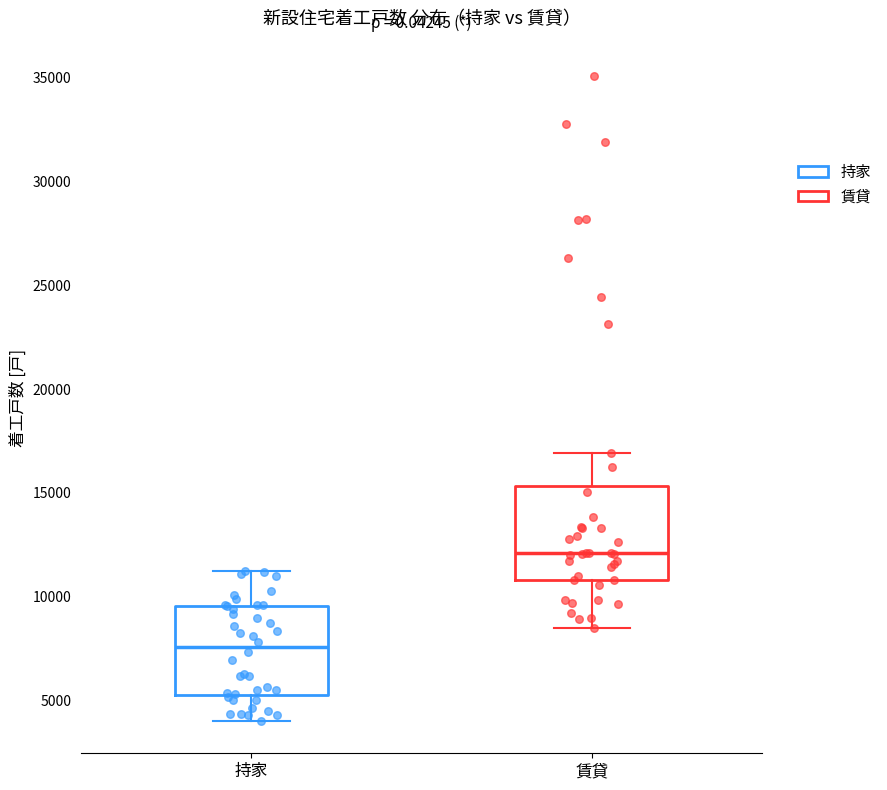

Which box's median line is the highest?

賃貸